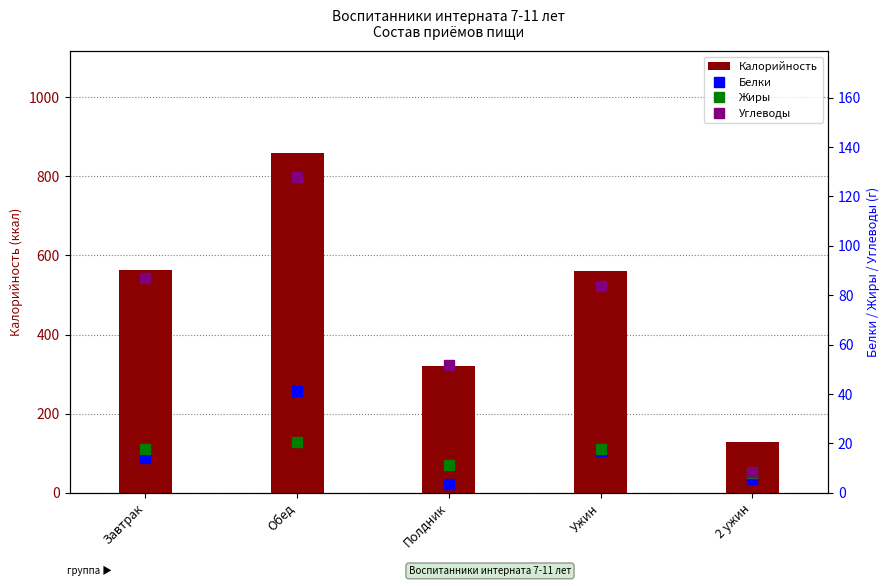

At which label does Углеводы first exceed 83?

Завтрак